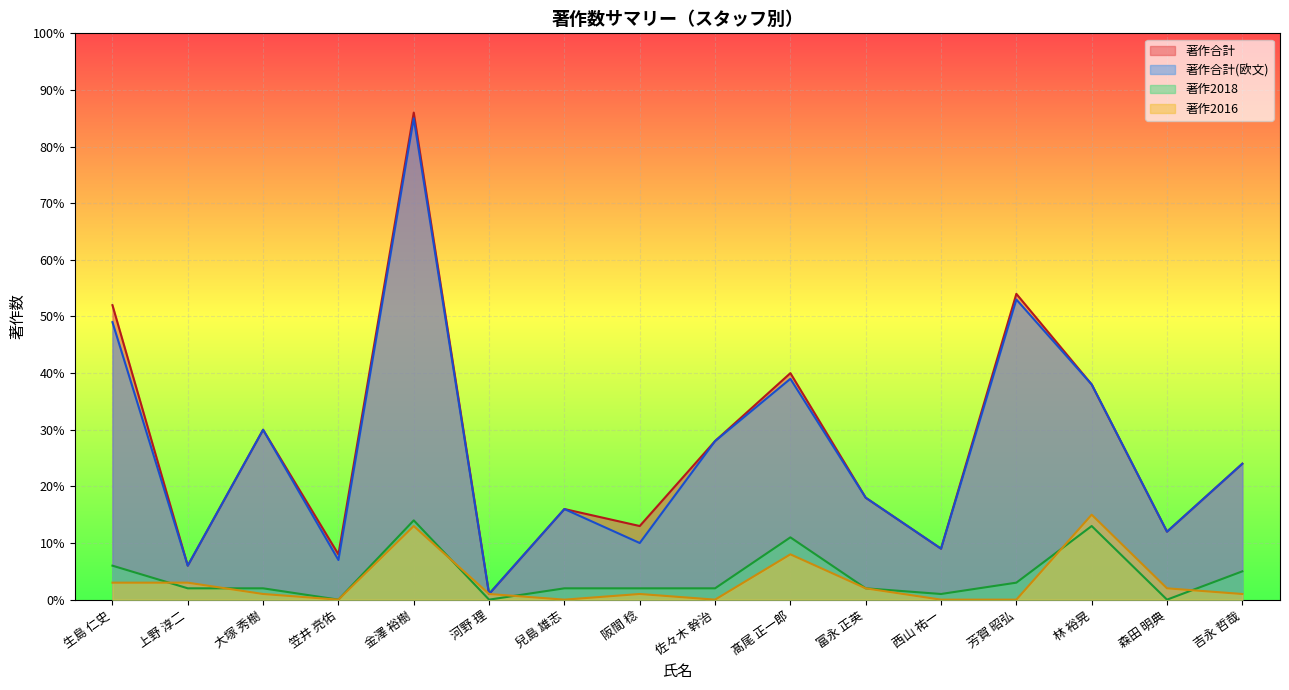

Where is the first local minimum for 著作2016?

笠井 亮佑